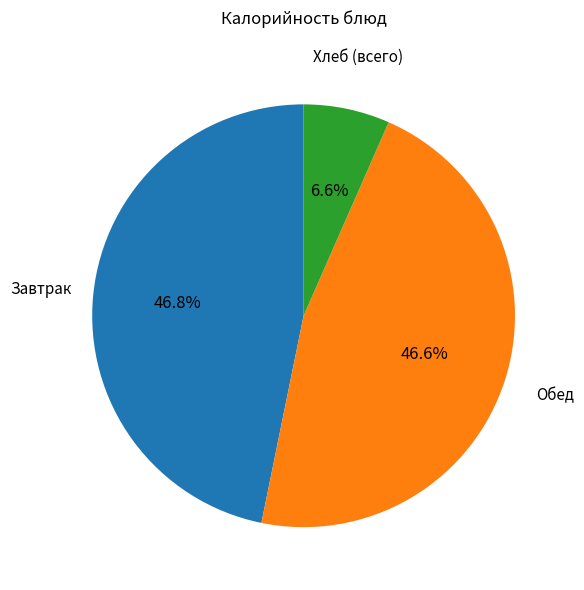

Is there any slice that represents more than half of the pie?

No